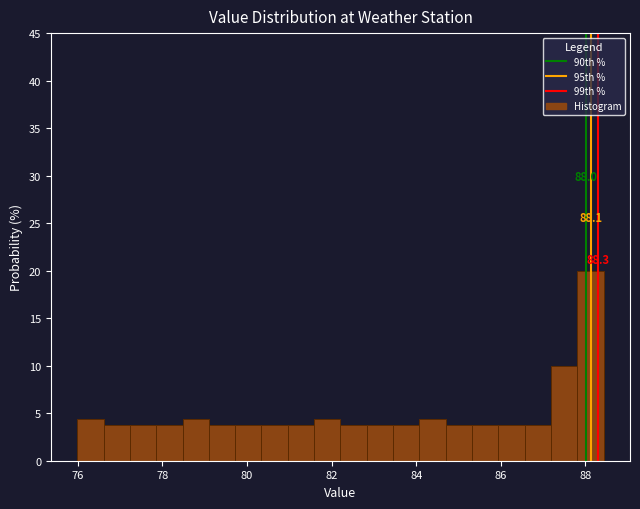

Read against the x-axis, roughly where is the centre of the tallest bar?

88.2